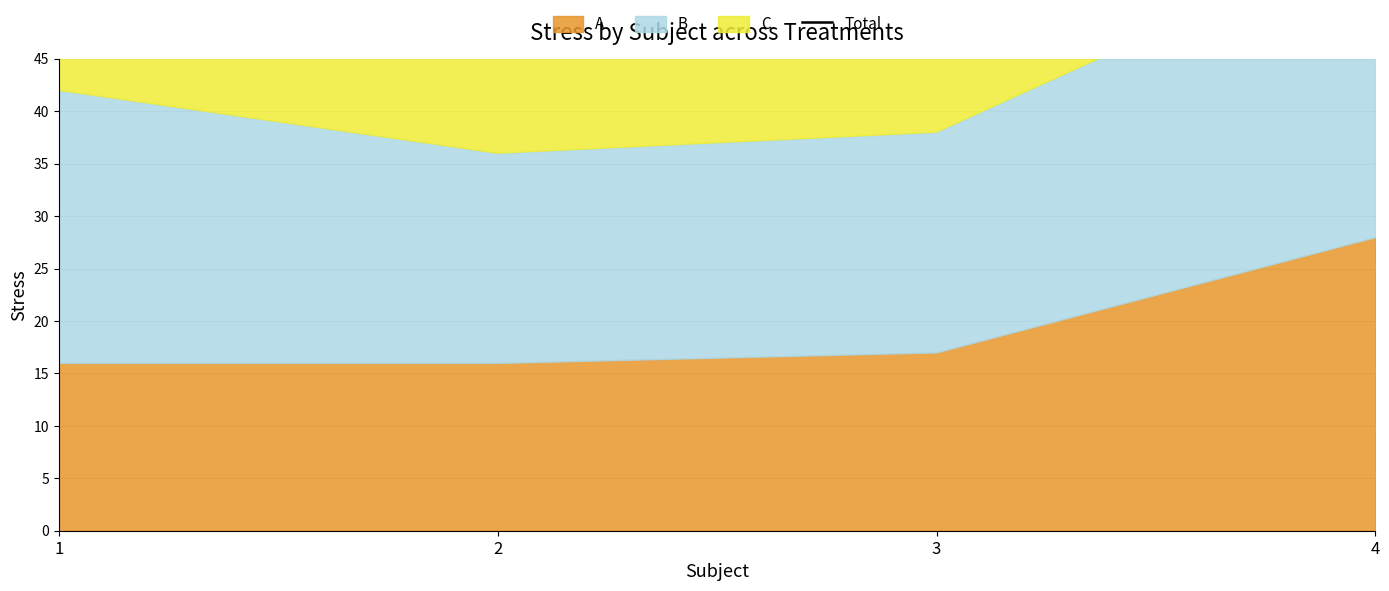

At which category does the chart reach its peak across all series?

4